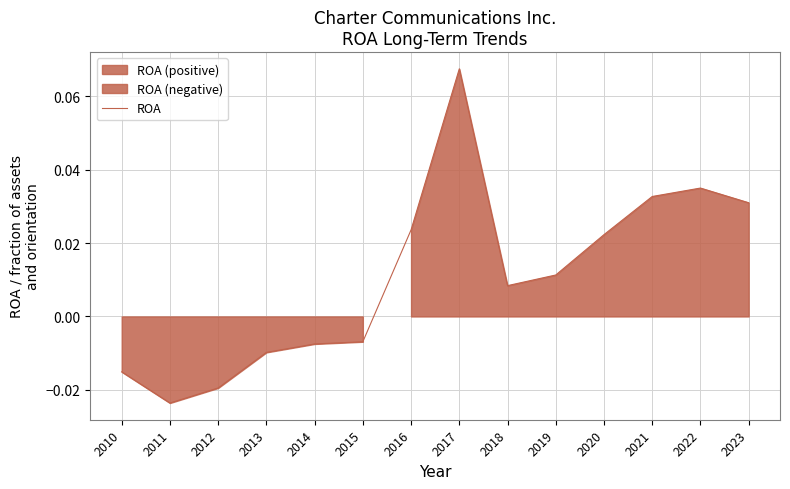

What is the greatest value displayed?

0.1